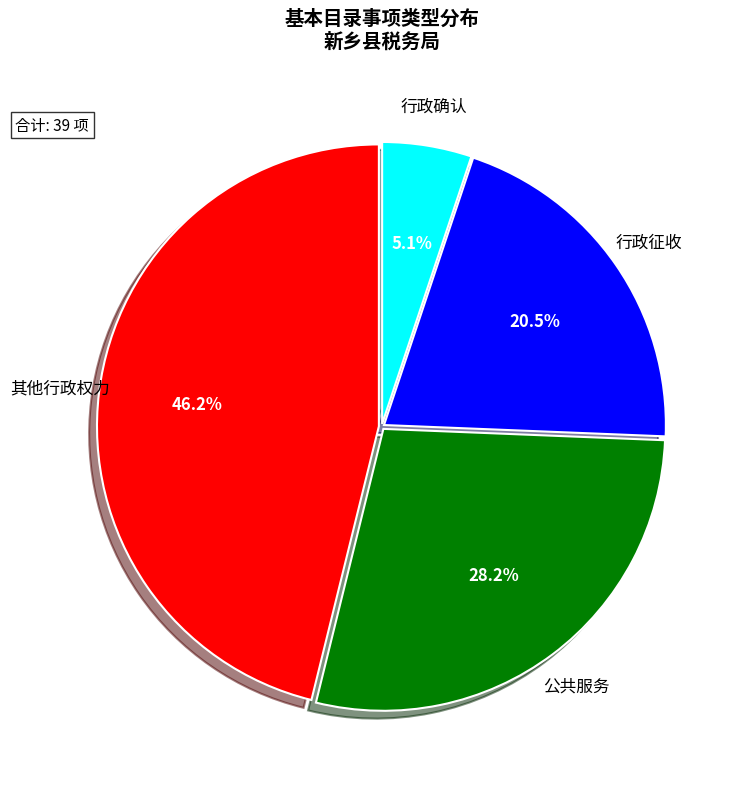

Does any single category account for the majority?

No